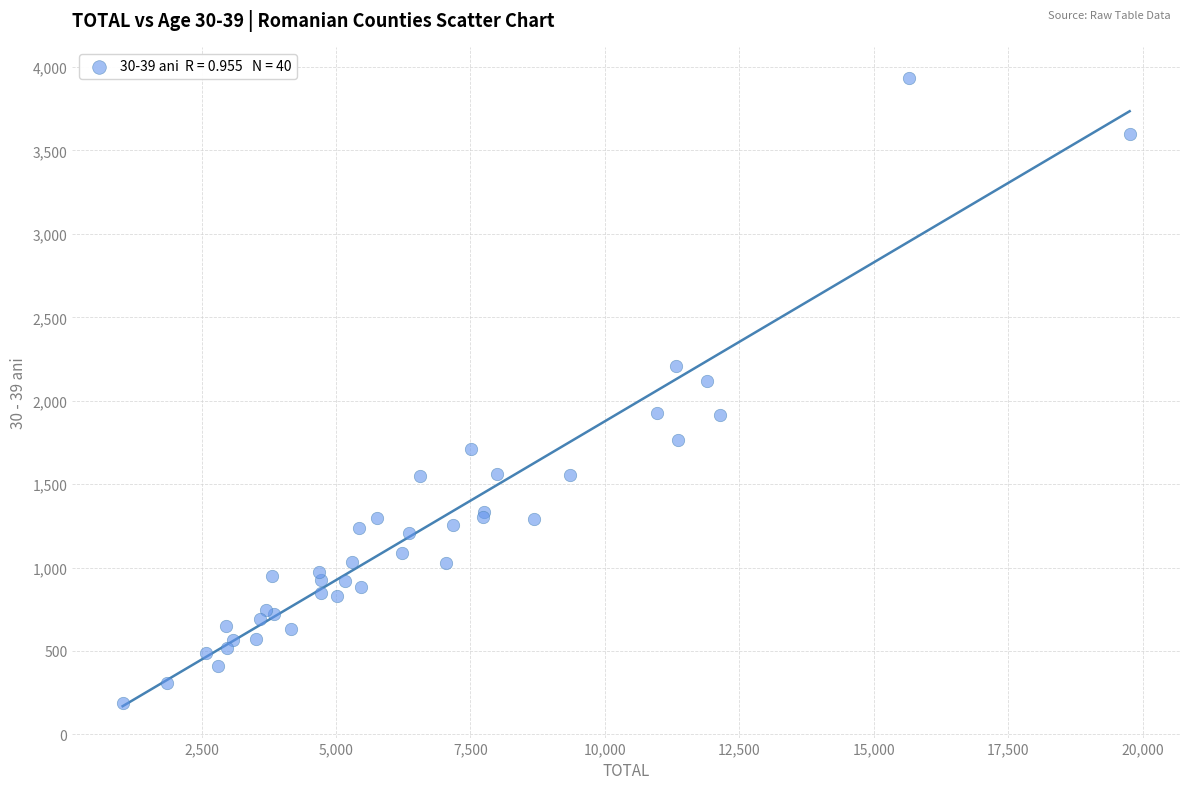

What Y value in the scatter plot is closest to 2061?

2120